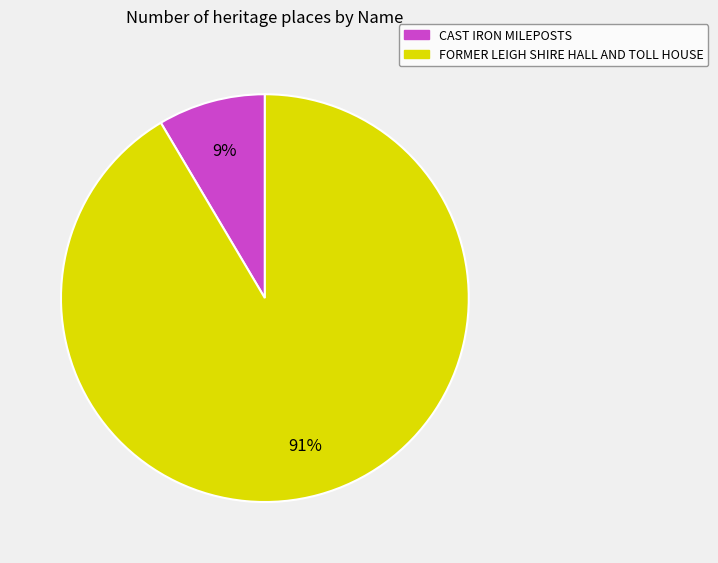

Is it true that FORMER LEIGH SHIRE HALL AND TOLL HOUSE is 91% of the pie?

True